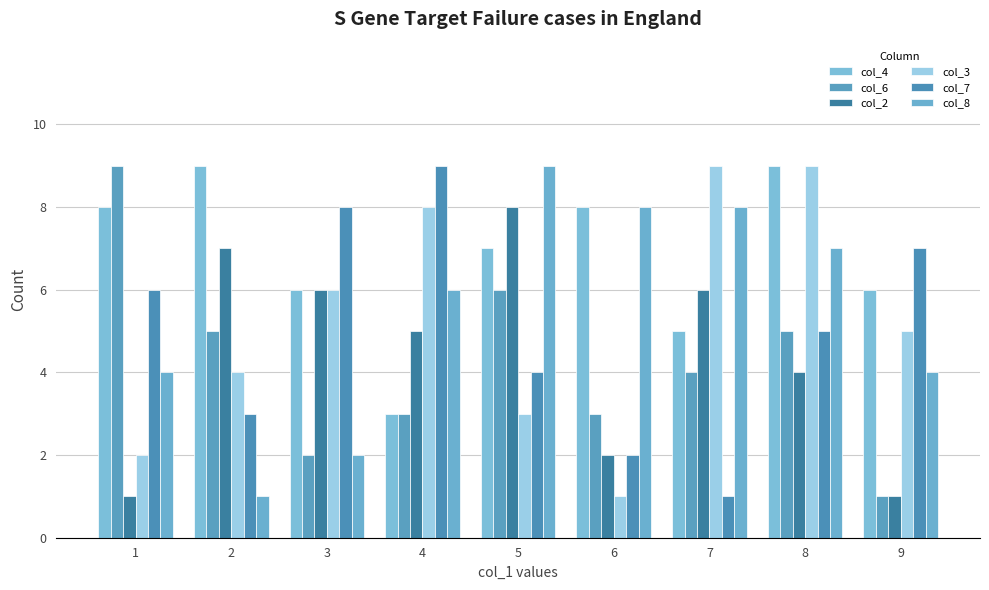

Count the number of categories in the chart.

9